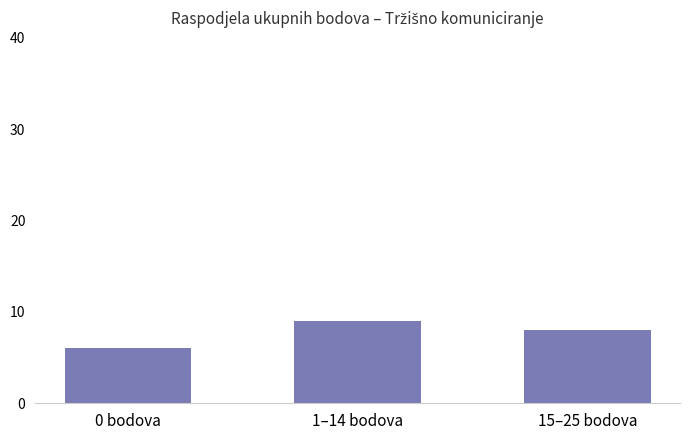

Reading right to left, list all the values displayed in this chart.

15–25 bodova=8	1–14 bodova=9	0 bodova=6